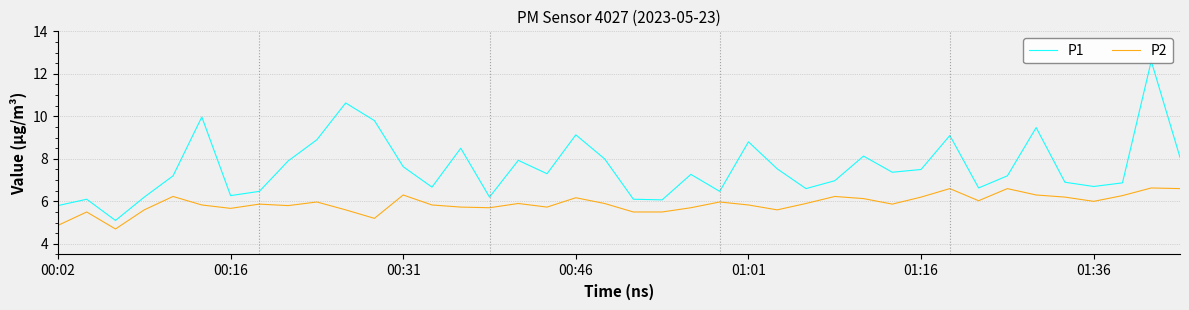

List the series in order of their peak value, lowest first.

P2, P1